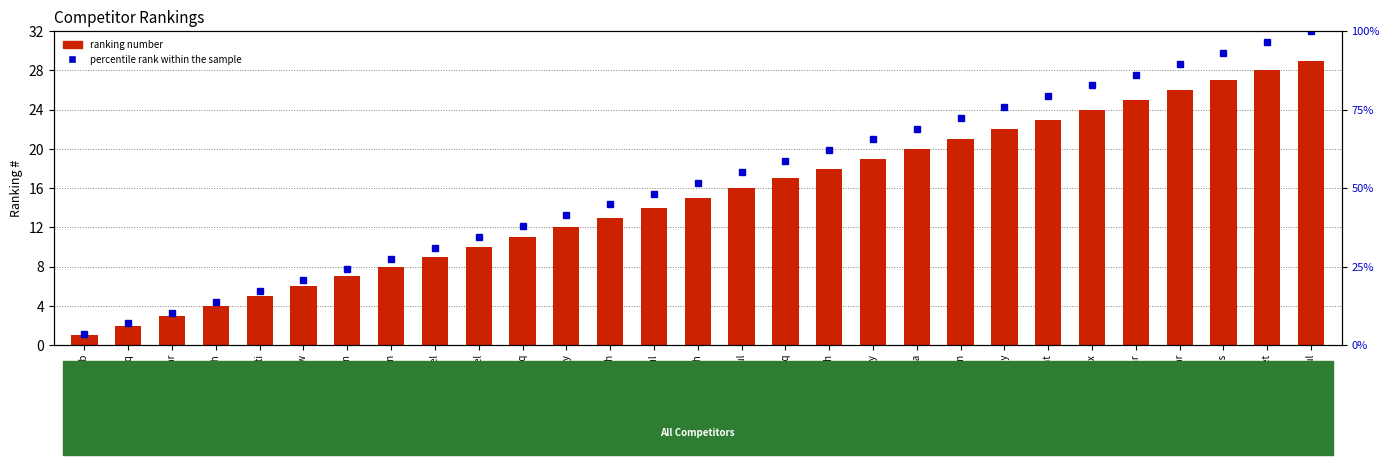

Reading left to right, extract all data points from this chart.

#: Ahmed Shuab=1.0	Aq4fmrwy S44fir2q=2.0	Ali Anhar=3.0	Chavda Natvarsingh=4.0	Dfqetzli Lcefcbti=5.0	D'Souza Andrew=6.0	Dasari Kiran=7.0	Dix Princila Jain=8.0	Dix Rachel=9.0	Dix Raphel=10.0	Gpqgwkxi Rraerhoq=11.0	Gaufsf5i Ji4fnpvy=12.0	Hussain Mukith=13.0	Islam Nazrul=14.0	Karekar Sandesh=15.0	Khan Abdul=16.0	Koef557y Awufipyq=17.0	Kumar Ish=18.0	Lsyffh2q Suefnz2y=19.0	N2qf2gha Aemfibwa=20.0	Narkar Chandan=21.0	Nxefcn3i Anie65oy=22.0	Pangare Prashant=23.0	Premsingh Prasad Dix=24.0	Sanakal Amar=25.0	Sekar Sugumar=26.0	Shahid Abdus=27.0	Shetye Aniket=28.0	Wahid Abdul=29.0
percentile rank within the sample: Ahmed Shuab=3.4	Aq4fmrwy S44fir2q=6.9	Ali Anhar=10.3	Chavda Natvarsingh=13.8	Dfqetzli Lcefcbti=17.2	D'Souza Andrew=20.7	Dasari Kiran=24.1	Dix Princila Jain=27.6	Dix Rachel=31.0	Dix Raphel=34.5	Gpqgwkxi Rraerhoq=37.9	Gaufsf5i Ji4fnpvy=41.4	Hussain Mukith=44.8	Islam Nazrul=48.3	Karekar Sandesh=51.7	Khan Abdul=55.2	Koef557y Awufipyq=58.6	Kumar Ish=62.1	Lsyffh2q Suefnz2y=65.5	N2qf2gha Aemfibwa=69.0	Narkar Chandan=72.4	Nxefcn3i Anie65oy=75.9	Pangare Prashant=79.3	Premsingh Prasad Dix=82.8	Sanakal Amar=86.2	Sekar Sugumar=89.7	Shahid Abdus=93.1	Shetye Aniket=96.6	Wahid Abdul=100.0